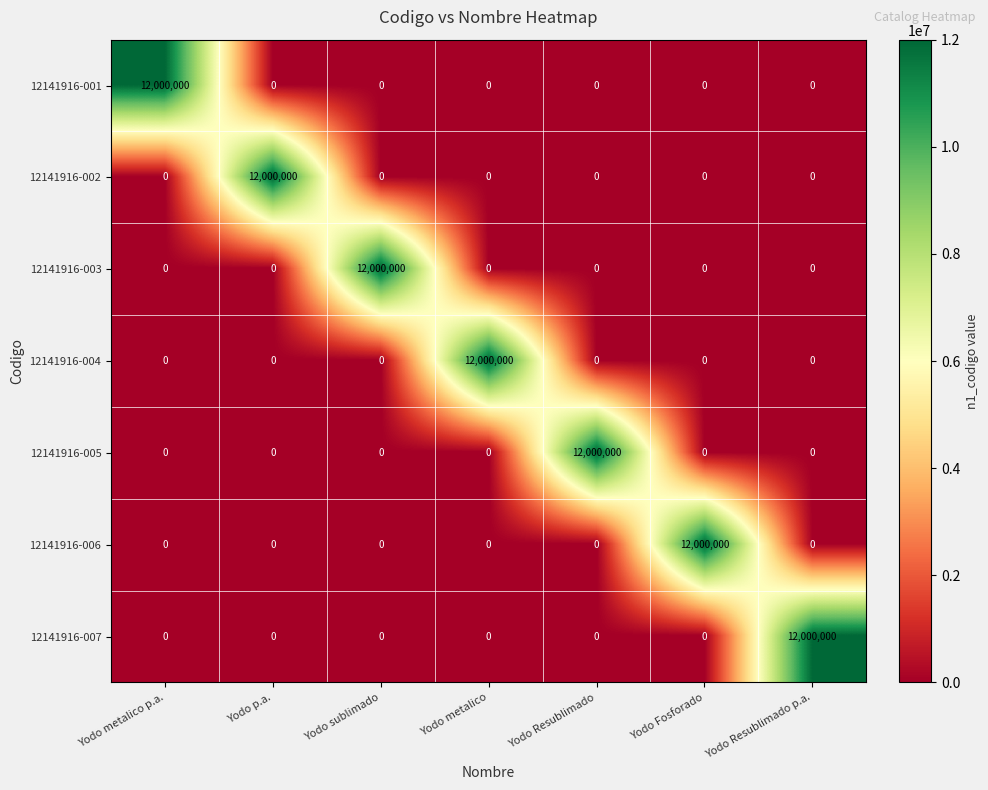

What is the sum of all 12141916-005 values?

12000000